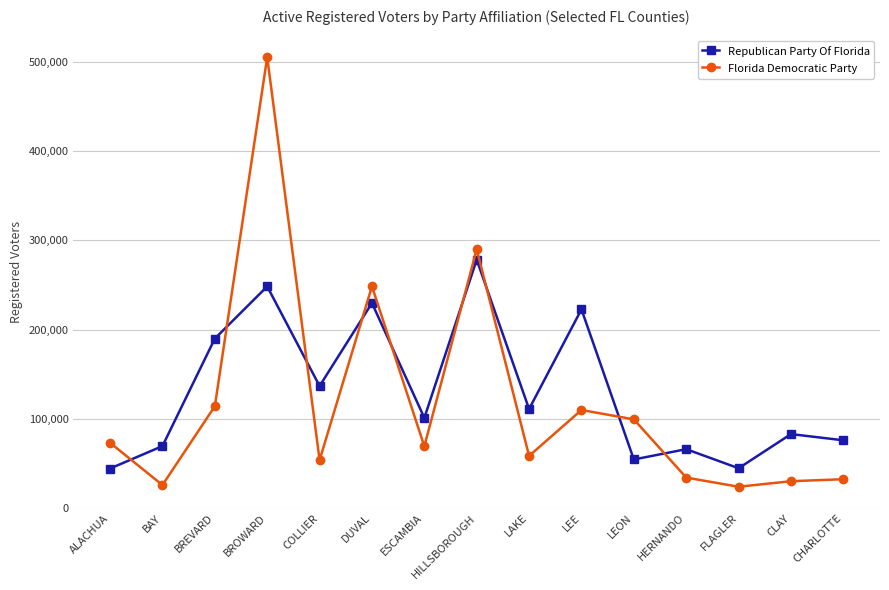

Rank the series by their maximum value, from lowest to highest.

Republican Party Of Florida, Florida Democratic Party